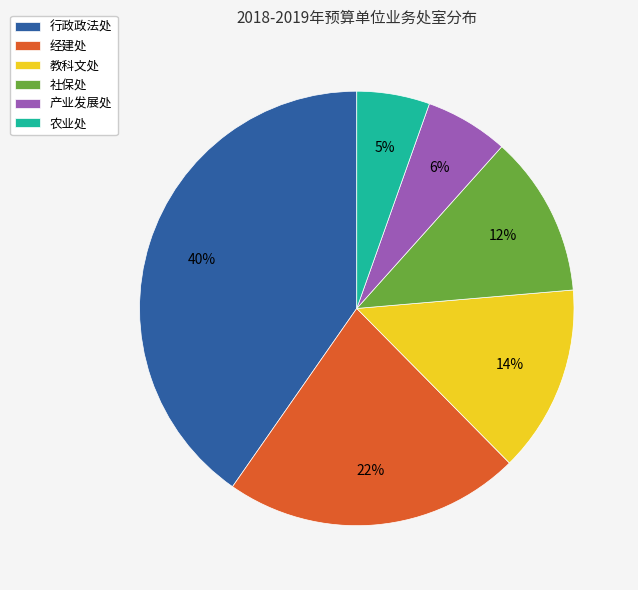

How many segments does this pie chart have?

6